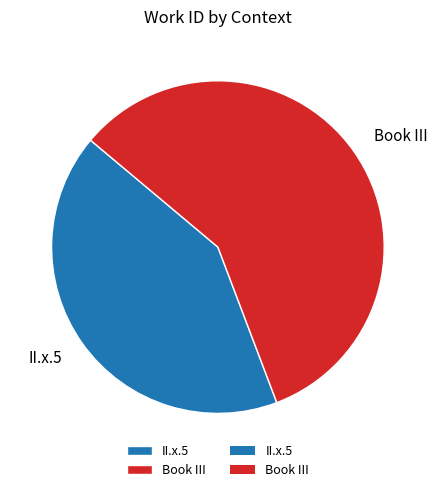

To the nearest percent, what is the average slice percentage?

50%